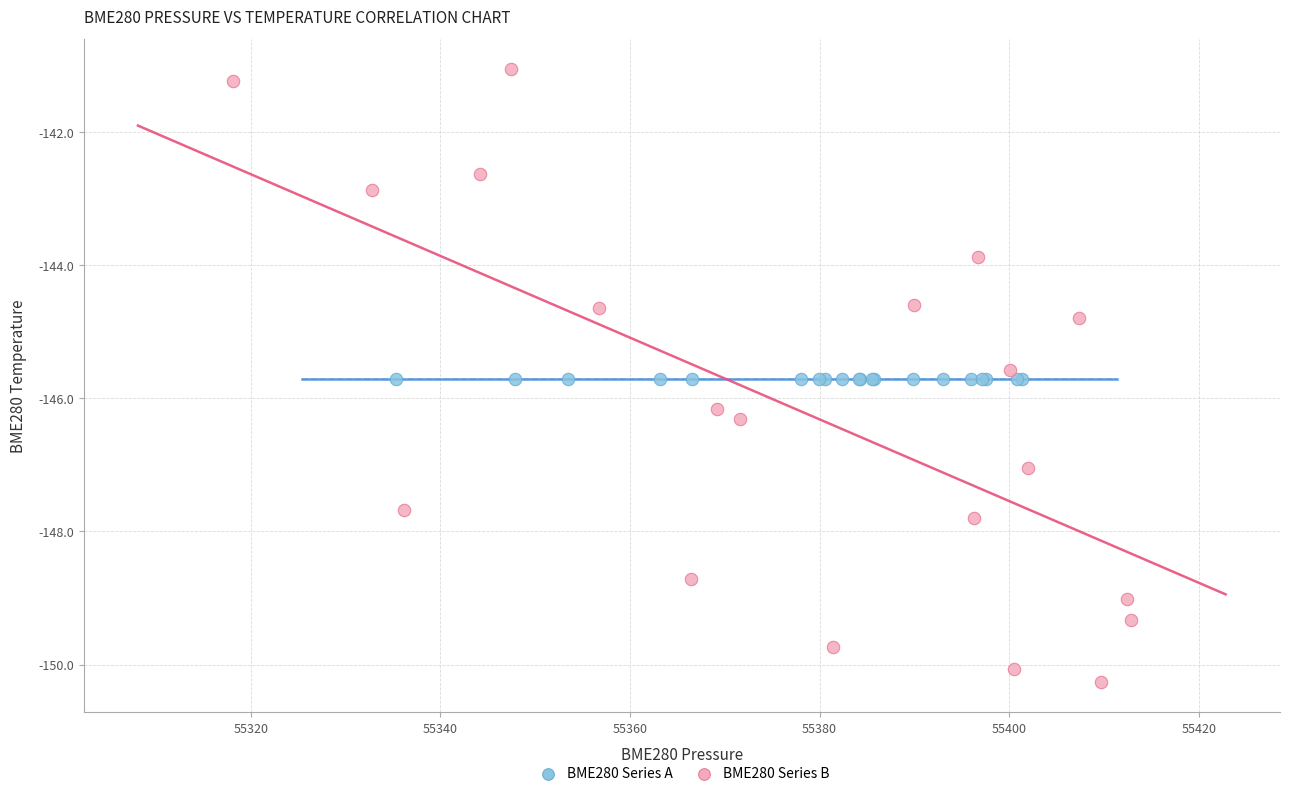

What are all the series names shown in the legend?

BME280 Series A, BME280 Series B